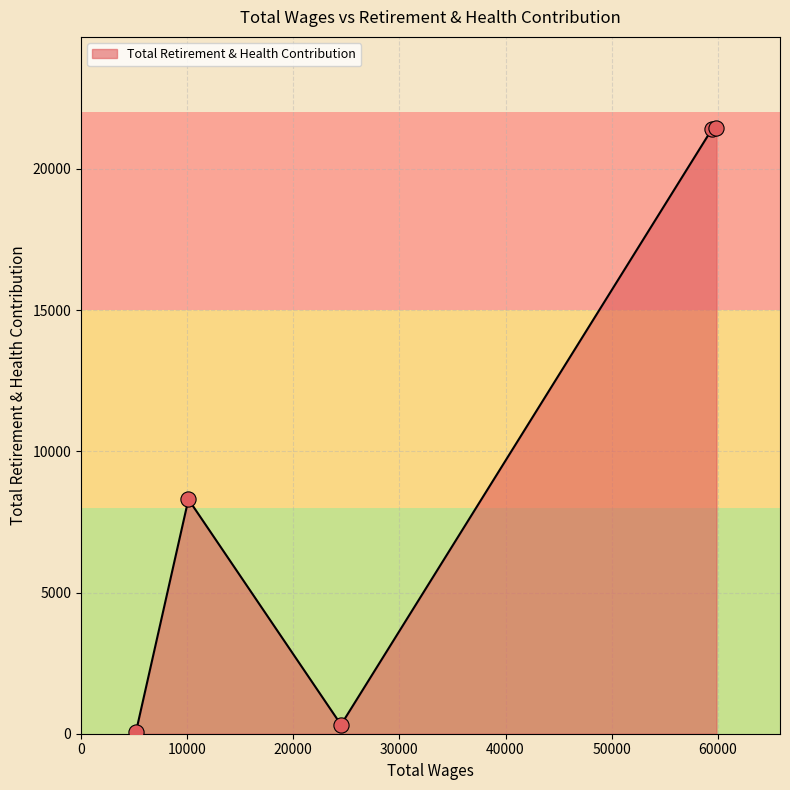

What is the difference between the maximum and minimum values?

21388